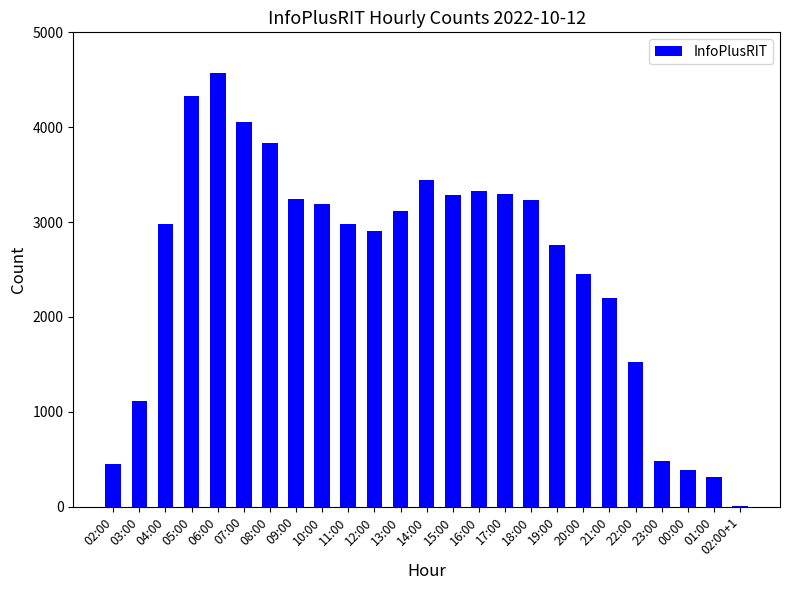

The value at 17:00 is 3294. True or false?

True